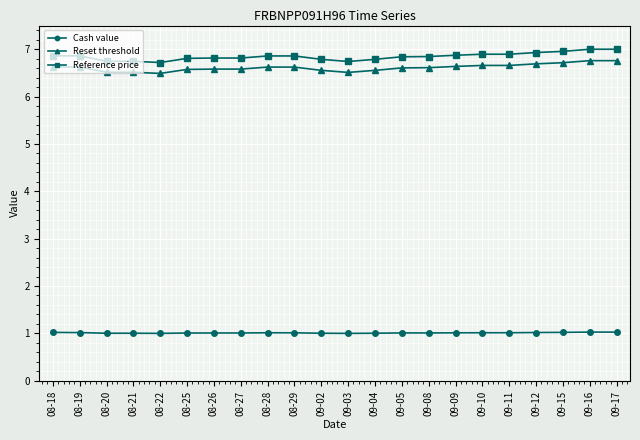

True or false: Reset threshold has a value of 6.7 at 09-11.

True